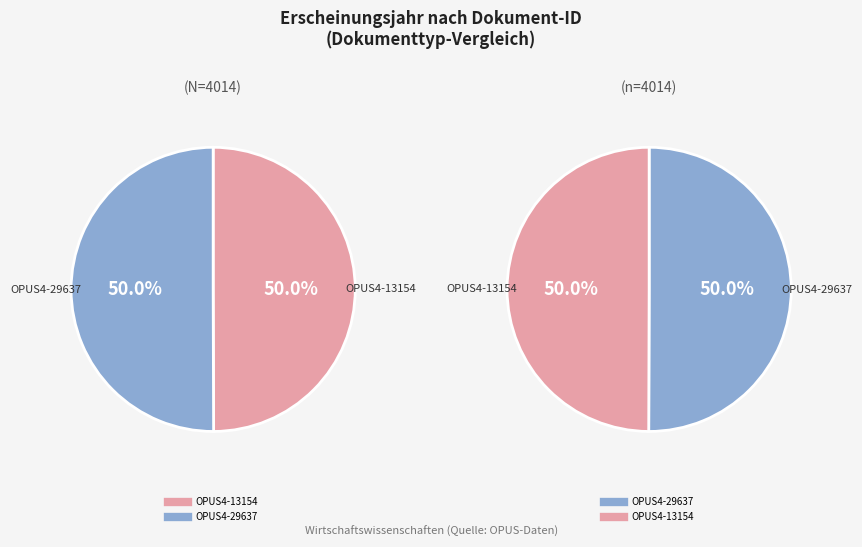

Do OPUS4-13154 and OPUS4-29637 together represent more than half of the pie?

Yes